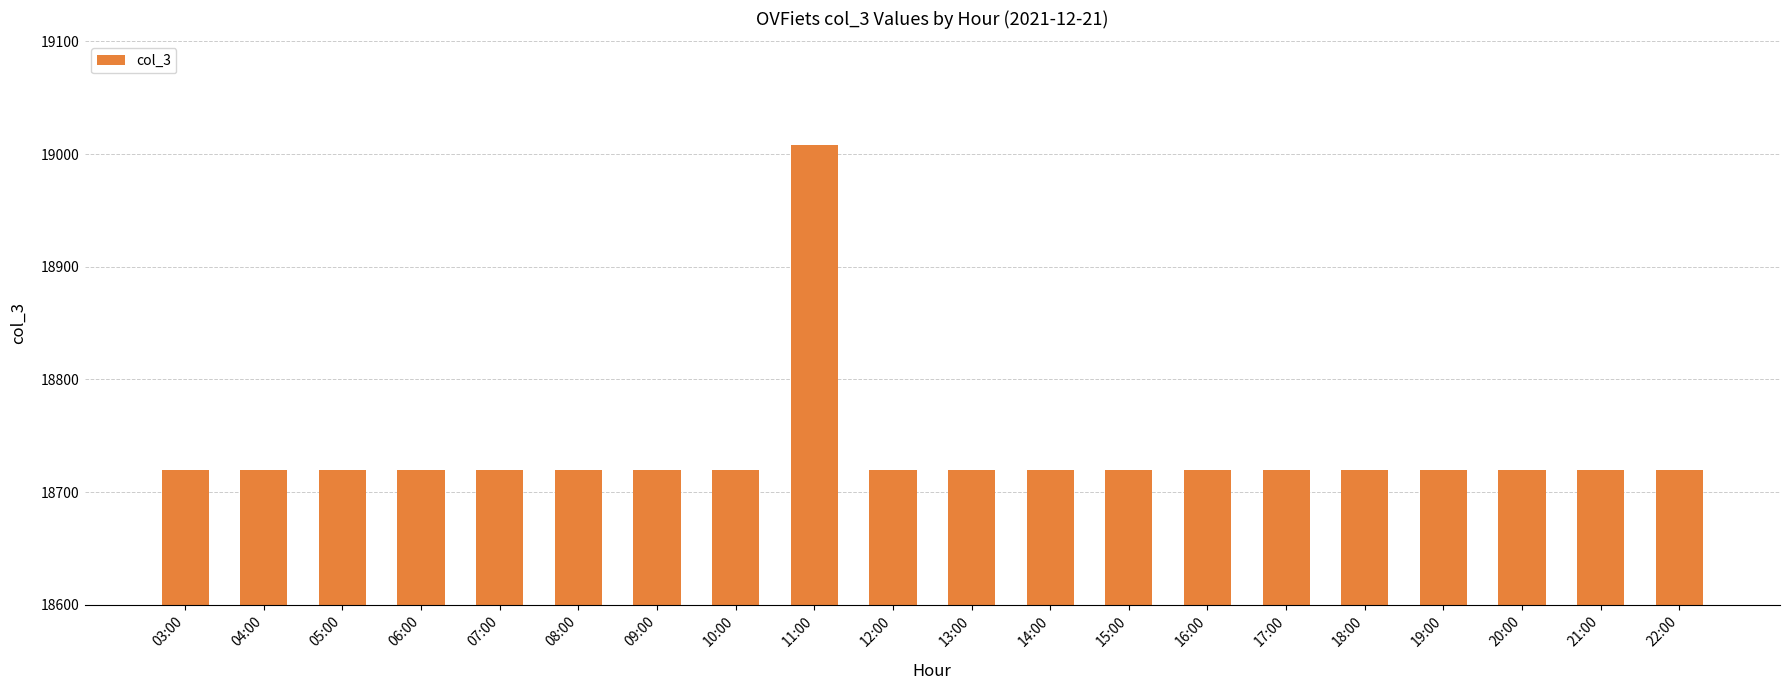

Reading left to right, what are all the values shown in this chart?

18720	18720	18720	18720	18720	18720	18720	18720	19008	18720	18720	18720	18720	18720	18720	18720	18720	18720	18720	18720